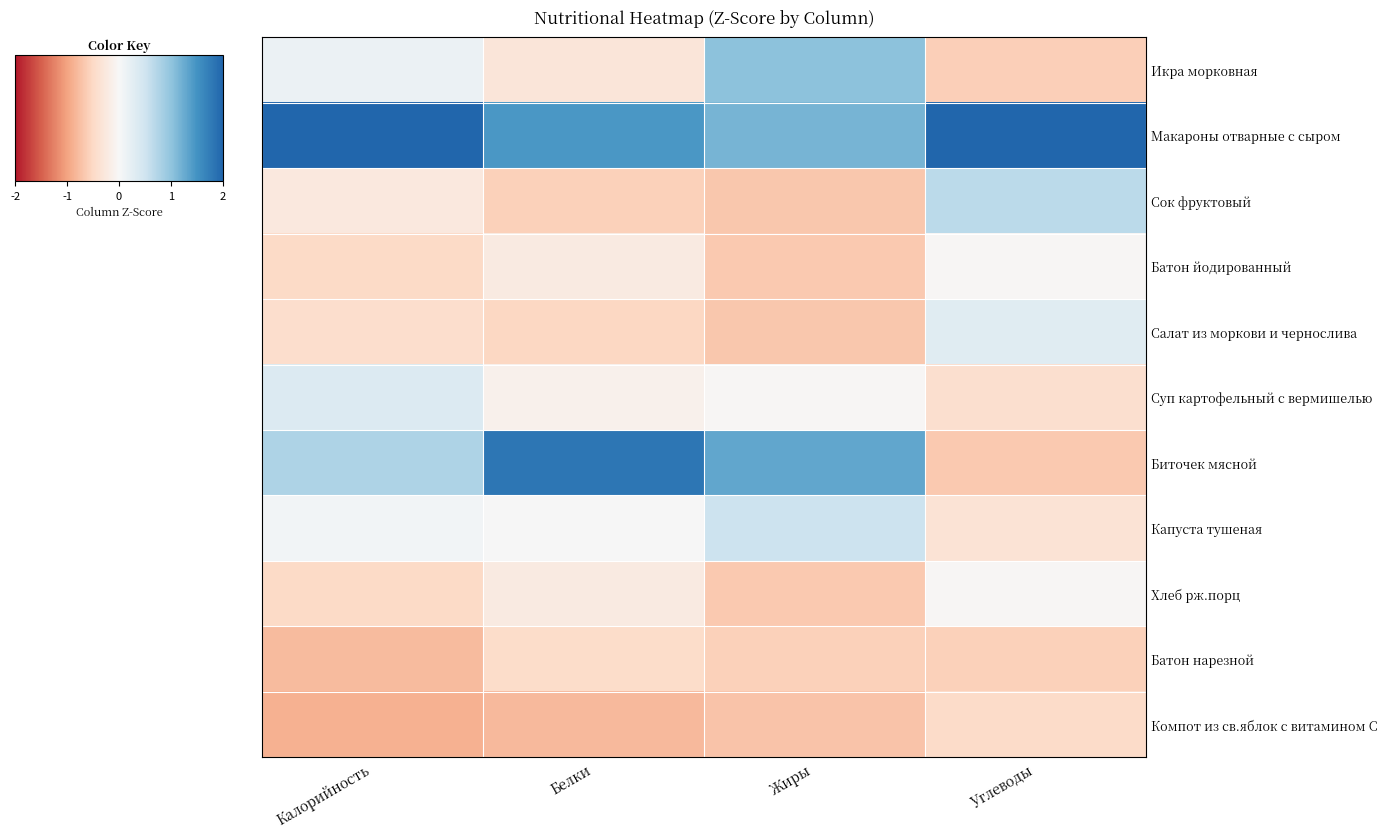

Reading left to right, transcribe all the data shown in this chart.

Икра морковная: Калорийность=0.2	Белки=-0.4	Жиры=1.3	Углеводы=-0.8
Макароны отварные с сыром: Калорийность=2.5	Белки=1.8	Жиры=1.5	Углеводы=2.8
Сок фруктовый: Калорийность=-0.3	Белки=-0.7	Жиры=-0.9	Углеводы=0.8
Батон йодированный: Калорийность=-0.6	Белки=-0.3	Жиры=-0.8	Углеводы=-0.0
Салат из моркови и чернослива: Калорийность=-0.5	Белки=-0.7	Жиры=-0.9	Углеводы=0.4
Суп картофельный с вермишелью: Калорийность=0.4	Белки=-0.1	Жиры=-0.0	Углеводы=-0.5
Биточек мясной: Калорийность=1.0	Белки=2.3	Жиры=1.6	Углеводы=-0.8
Капуста тушеная: Калорийность=0.1	Белки=0.0	Жиры=0.7	Углеводы=-0.4
Хлеб рж.порц: Калорийность=-0.6	Белки=-0.3	Жиры=-0.8	Углеводы=-0.0
Батон нарезной: Калорийность=-1.0	Белки=-0.6	Жиры=-0.7	Углеводы=-0.7
Компот из св.яблок с витамином С: Калорийность=-1.1	Белки=-1.0	Жиры=-0.9	Углеводы=-0.6